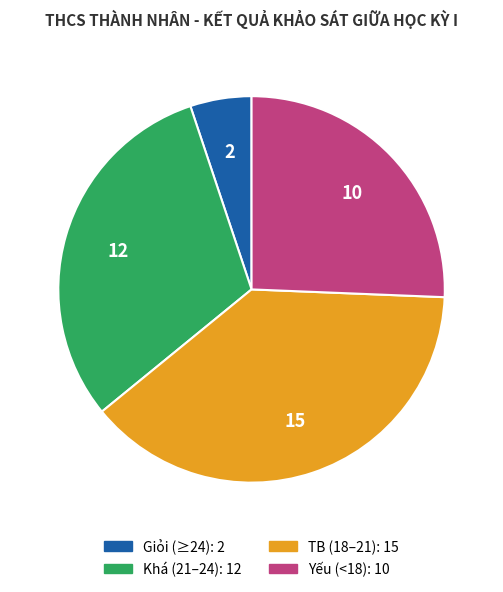

Is there any slice that represents more than half of the pie?

No